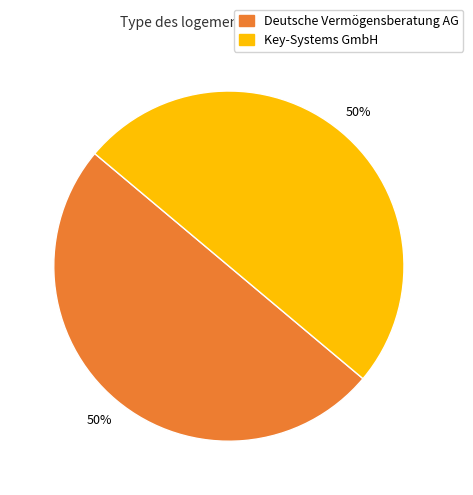

How many slices are in this pie chart?

2